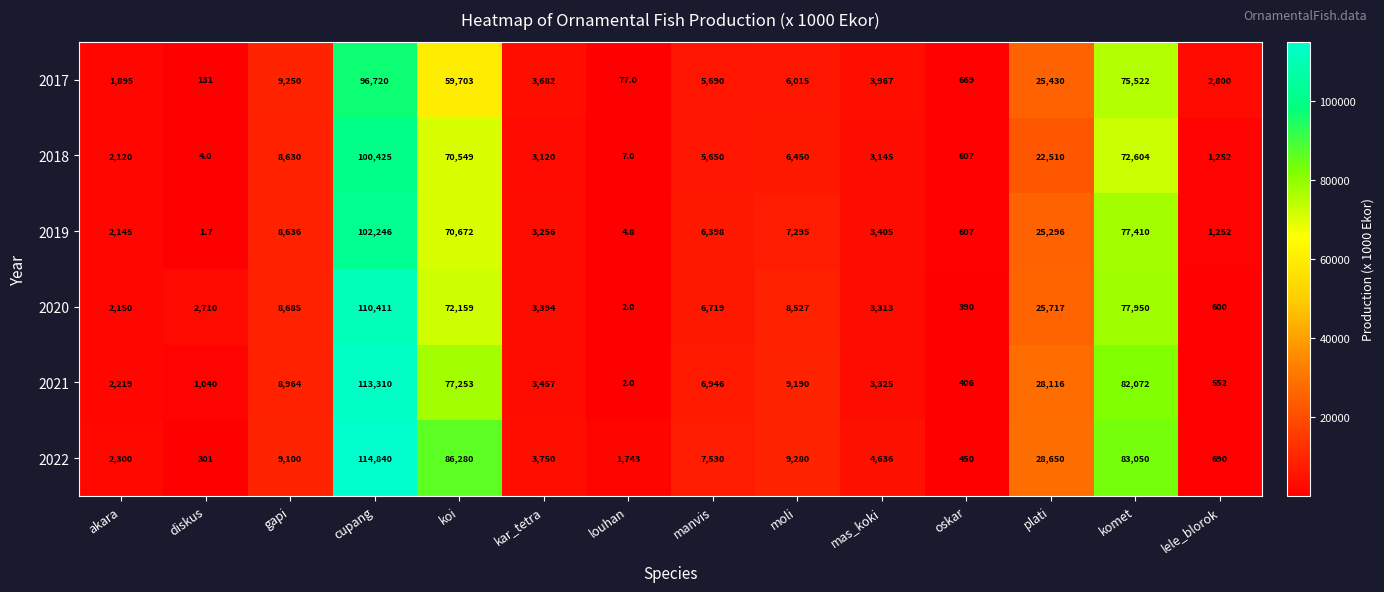

True or false: 2017 has a value of 59703.0 at koi.

True